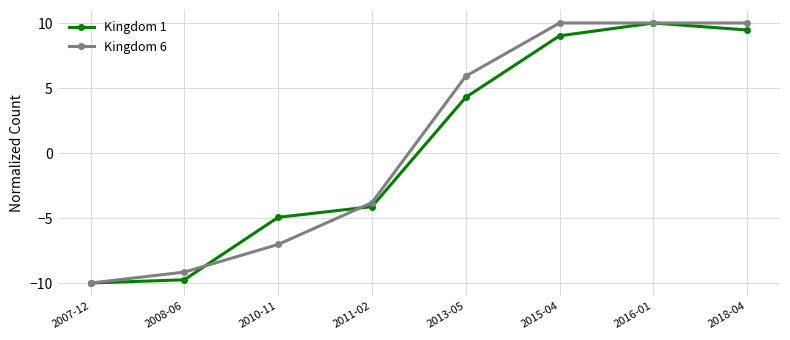

Reading right to left, list all the values displayed in this chart.

Kingdom 1: 2018-04=9.5	2016-01=10.0	2015-04=9.0	2013-05=4.3	2011-02=-4.1	2010-11=-4.9	2008-06=-9.7	2007-12=-10.0
Kingdom 6: 2018-04=10.0	2016-01=10.0	2015-04=10.0	2013-05=5.9	2011-02=-3.8	2010-11=-7.0	2008-06=-9.2	2007-12=-10.0